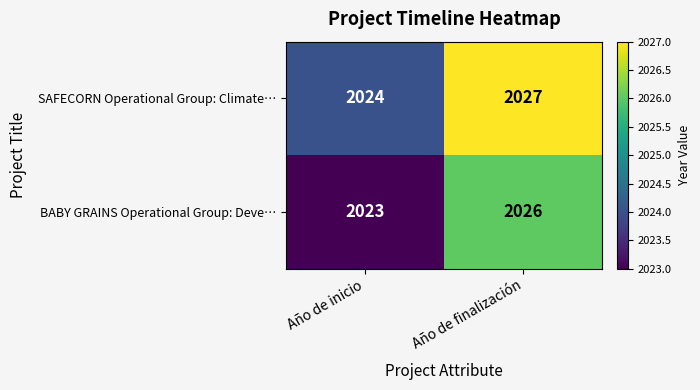

What is the sum of the SAFECORN Operational Group: Climate… values at Año de inicio and Año de finalización?

4051